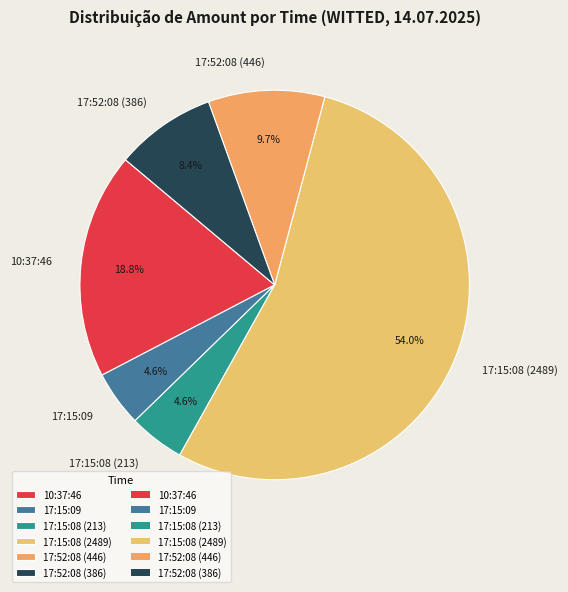

Which slice is the largest?

17:15:08 (2489)